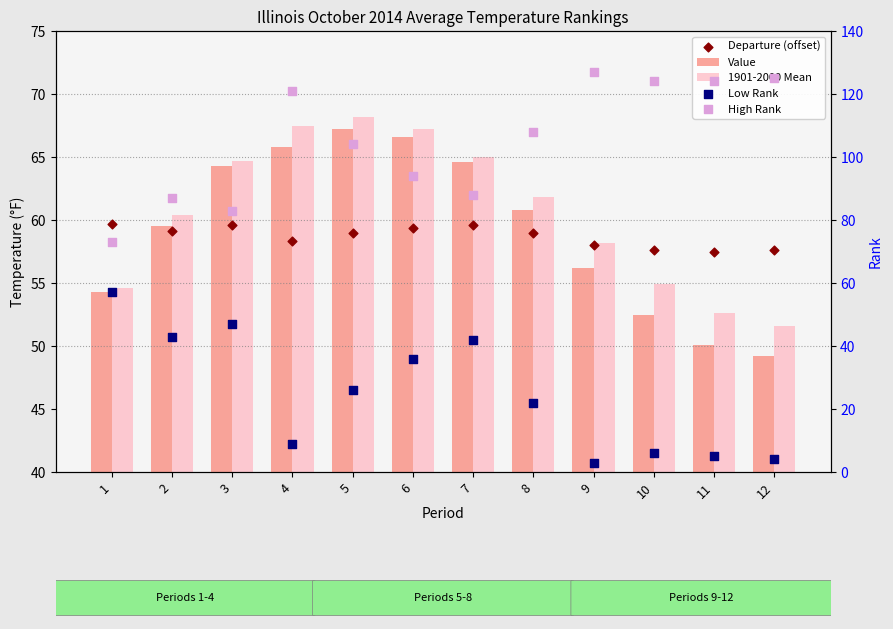

What are all the series names shown in the legend?

Value, 1901-2000 Mean, Departure (offset), Low Rank, High Rank